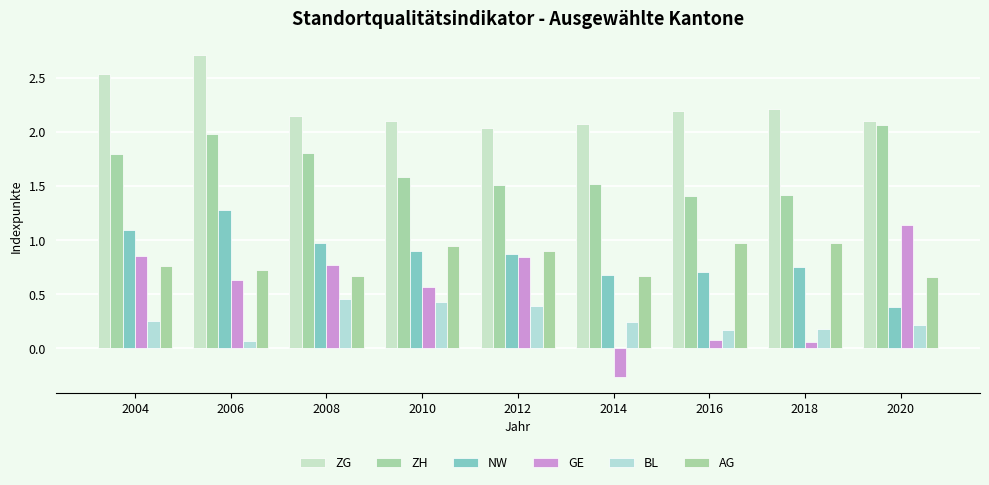

At 2004, list the series in order from largest to smallest.

ZG, ZH, NW, GE, AG, BL